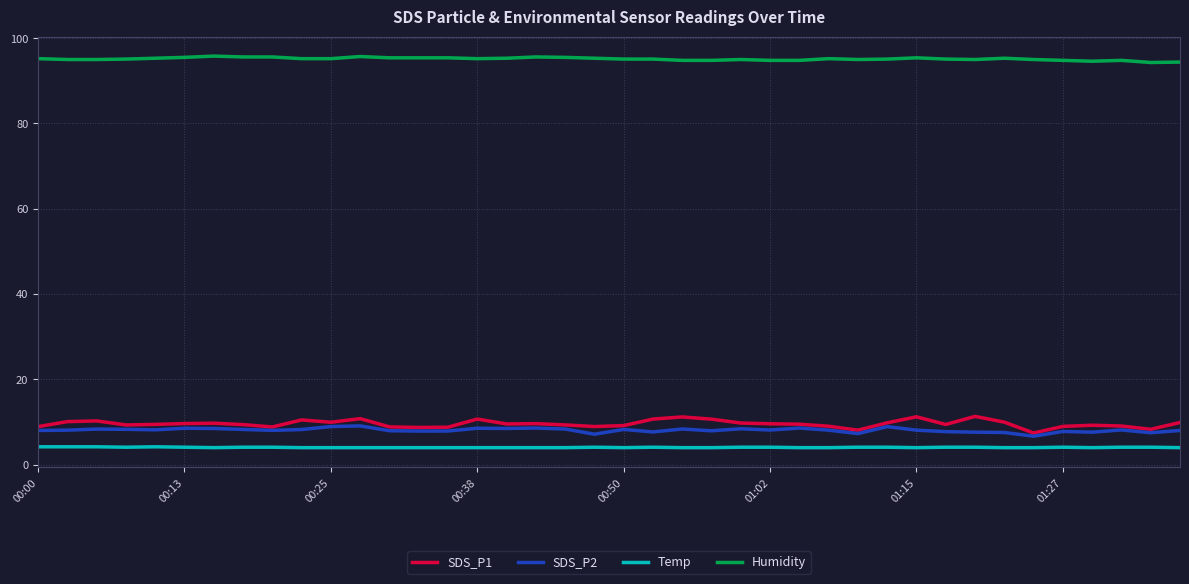

What is the maximum value shown in the chart?

95.8